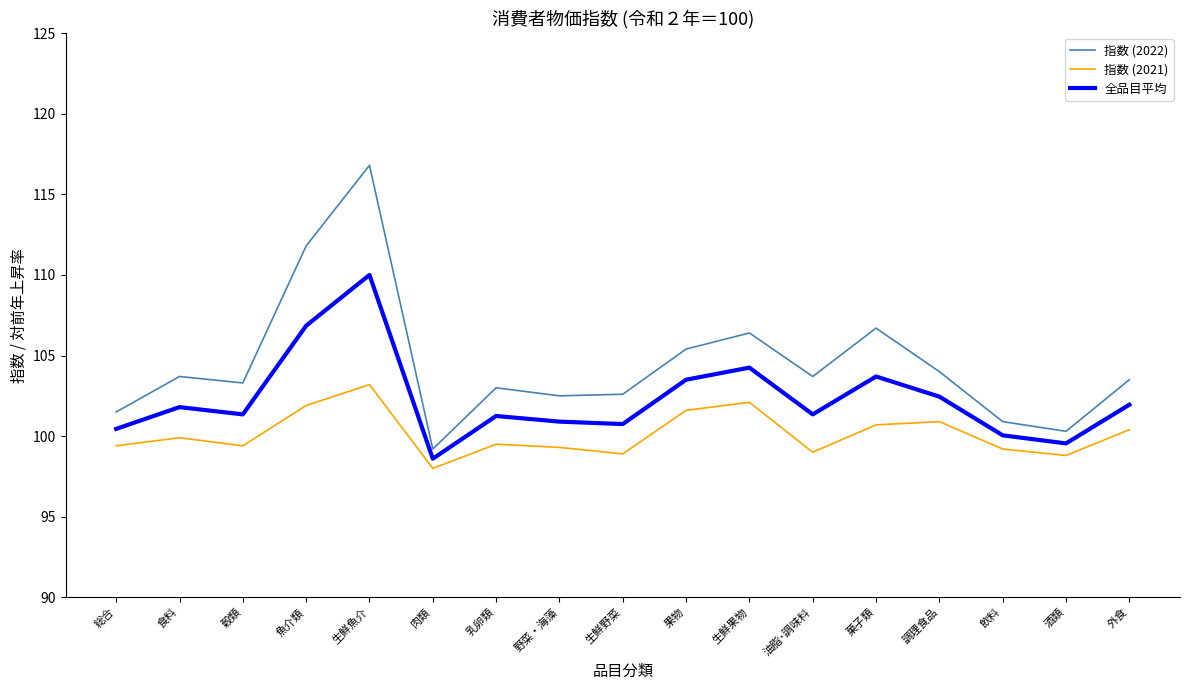

Rank the series by their average value, from highest to lowest.

指数 (2022), 全品目平均, 指数 (2021)